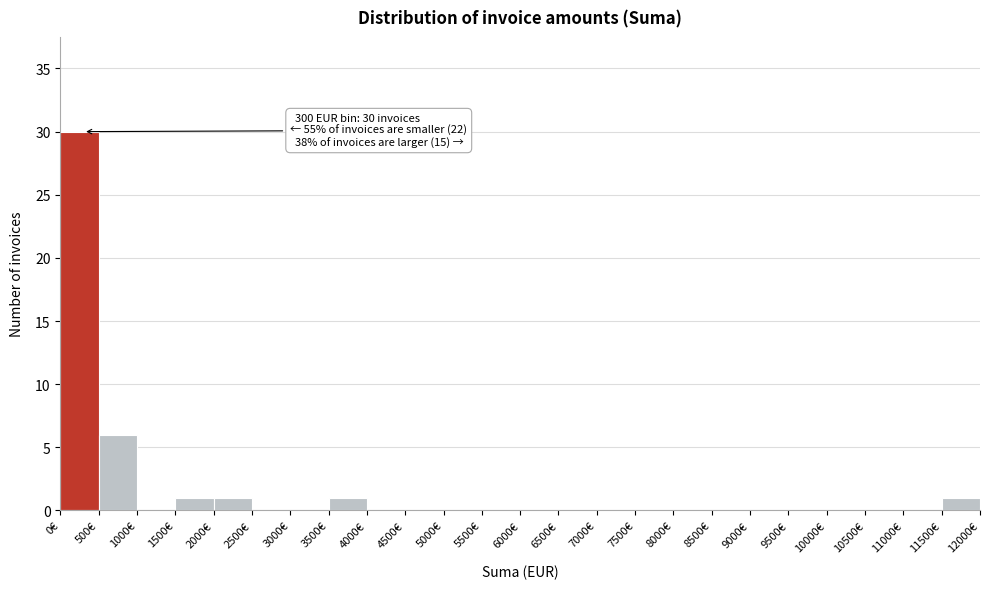

Which range on the x-axis has the tallest bar?

0 to 500